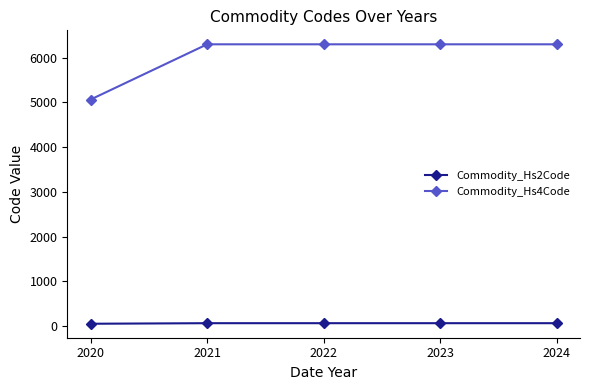

What are all the series names shown in the legend?

Commodity_Hs2Code, Commodity_Hs4Code